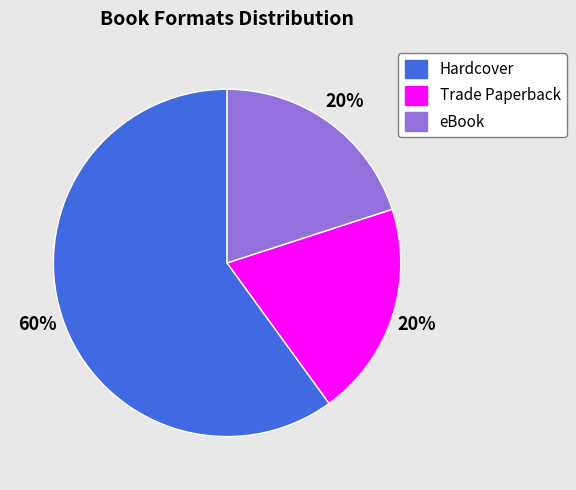

True or false: Trade Paperback accounts for 20% of the total.

True